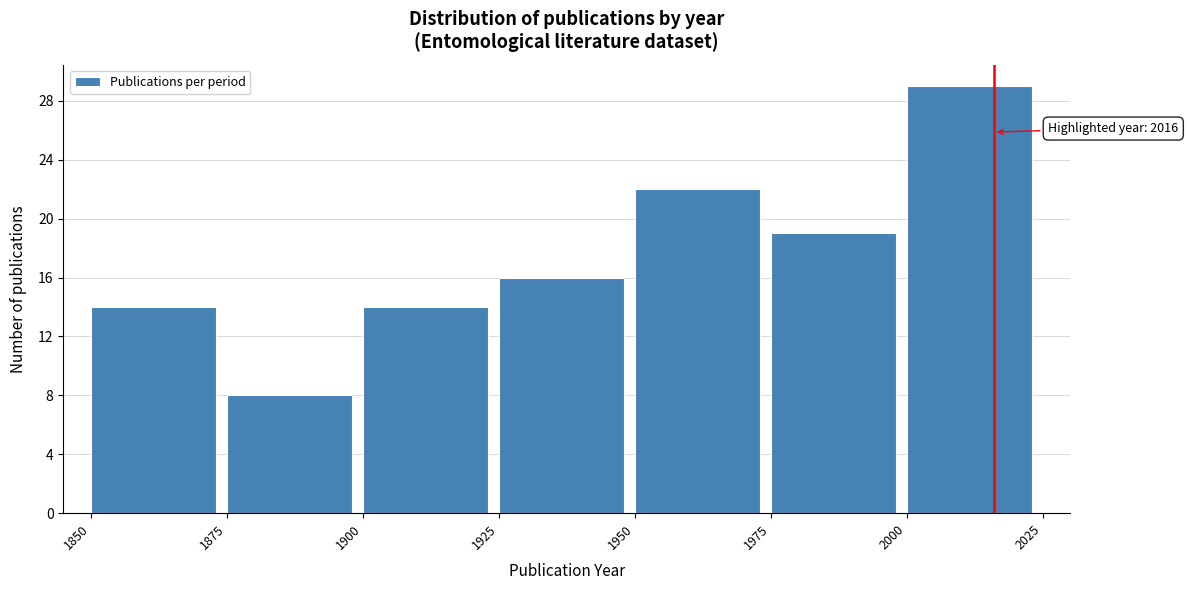

Over which range of the x-axis is the bar tallest?

2000 to 2025